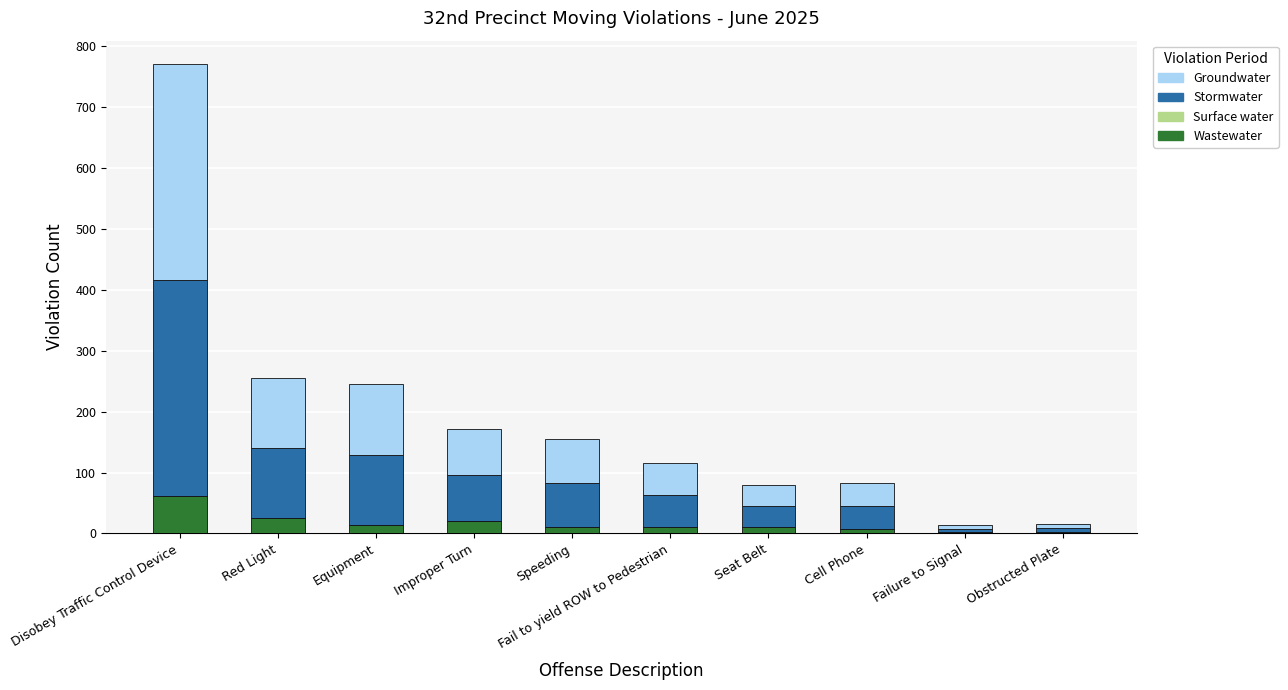

At which category is the sum across all series the highest?

Disobey Traffic Control Device